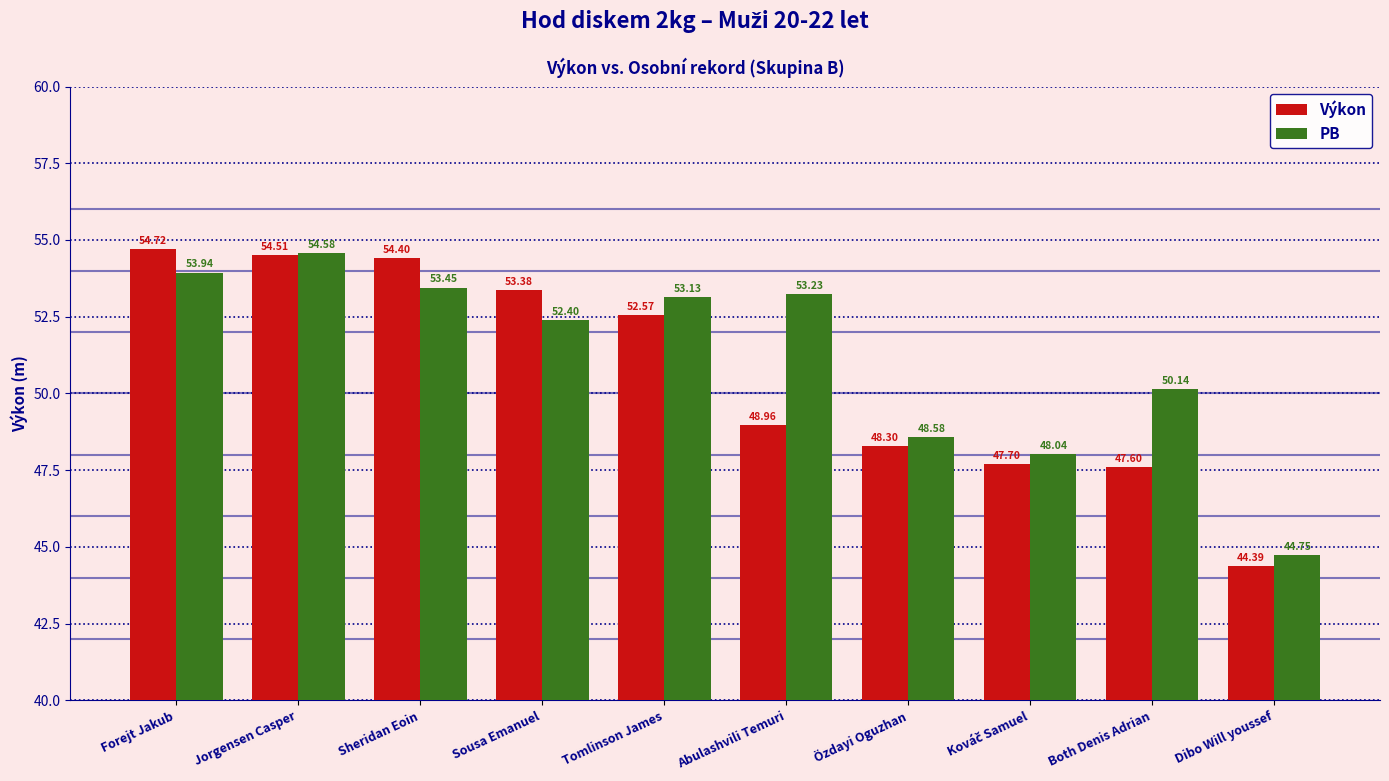

List the series in order of their overall mean, highest first.

PB, Výkon